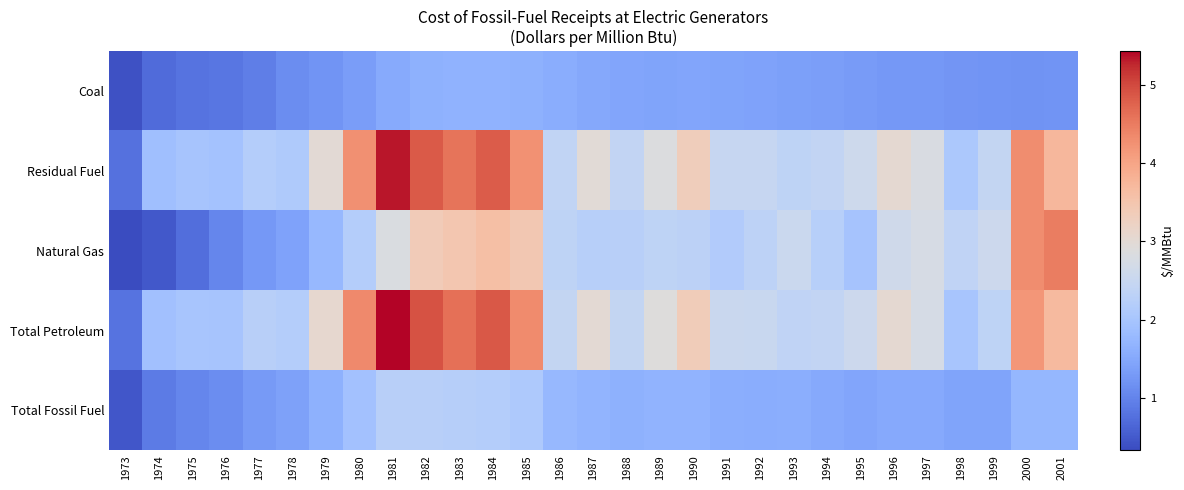

At how many categories does at least one series exceed 1?

28